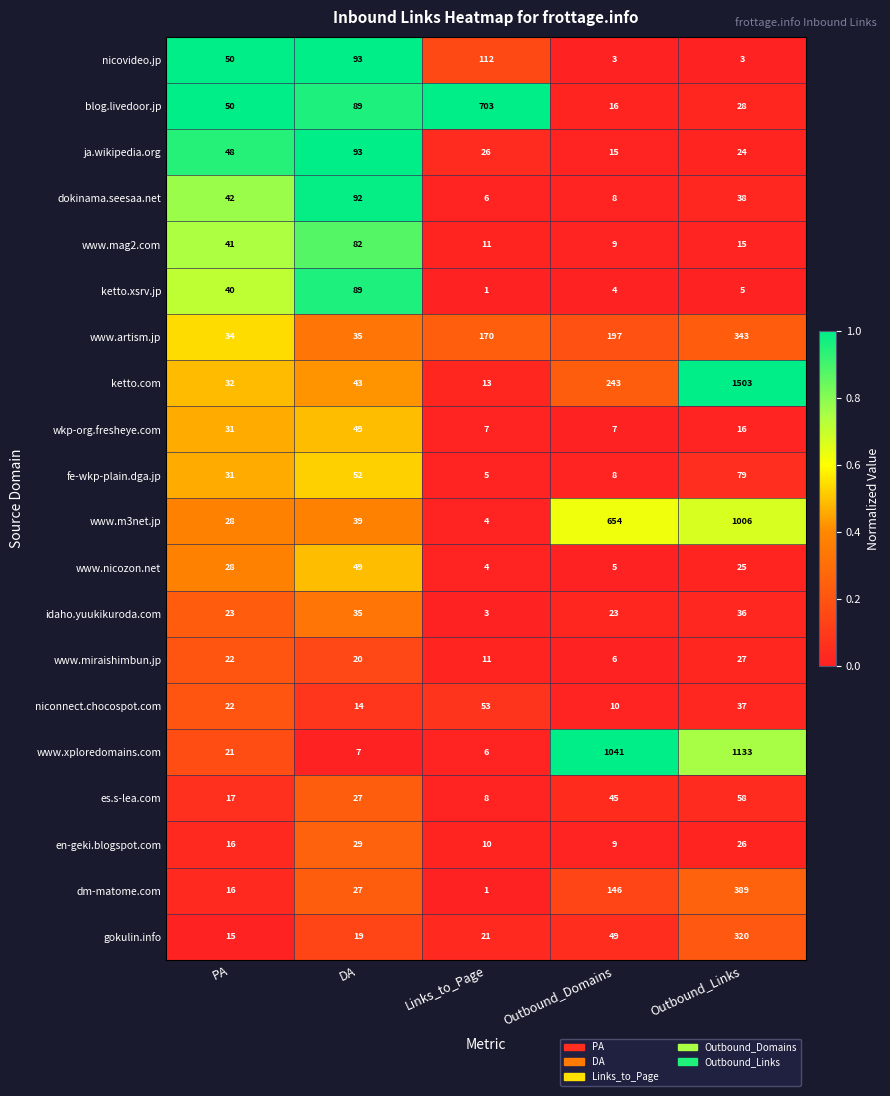

Is it true that ketto.xsrv.jp equals 1 at Links_to_Page?

True